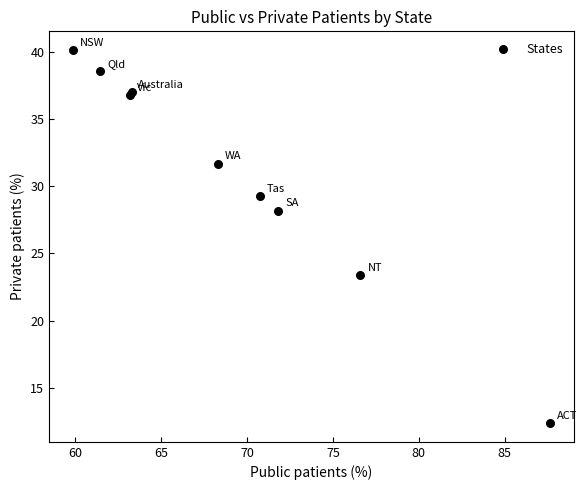

What Y value in the scatter plot is closest to 26?

28.2